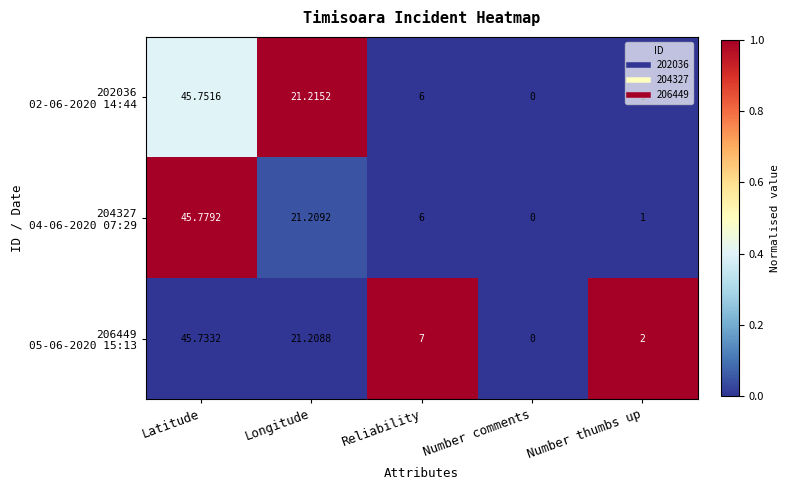

At which category is the sum across all series the highest?

Latitude